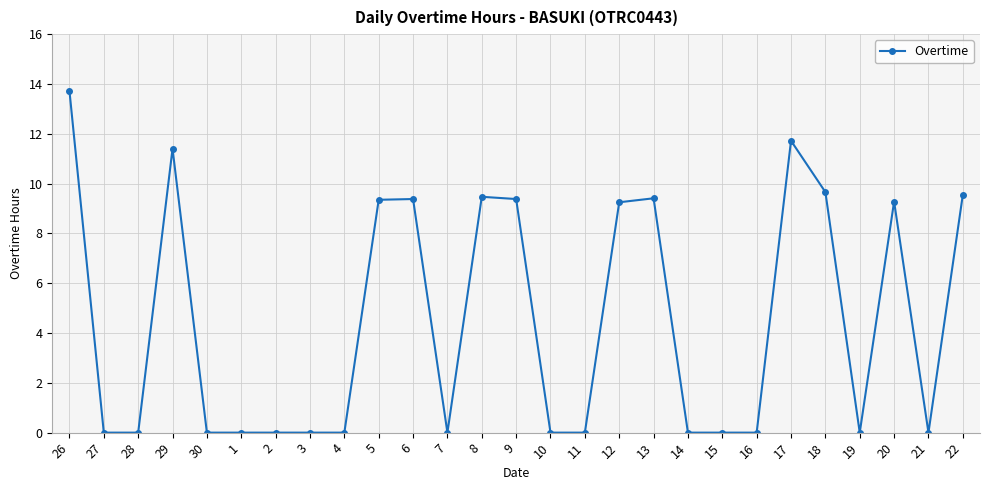

What is the maximum value shown in the chart?

13.7